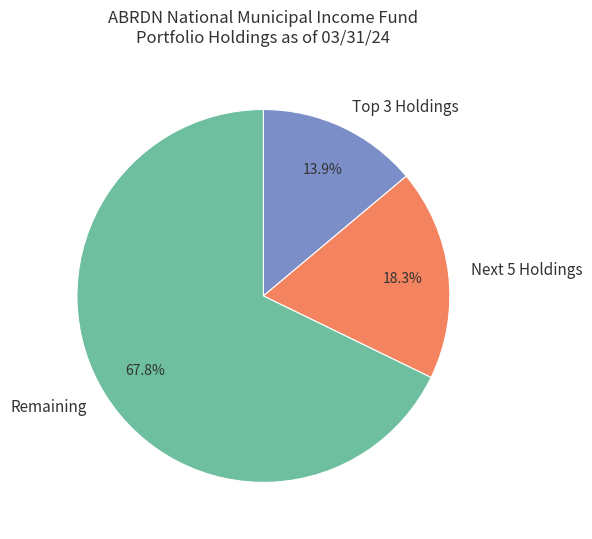

How much of the chart is everything except Remaining?

32.2%